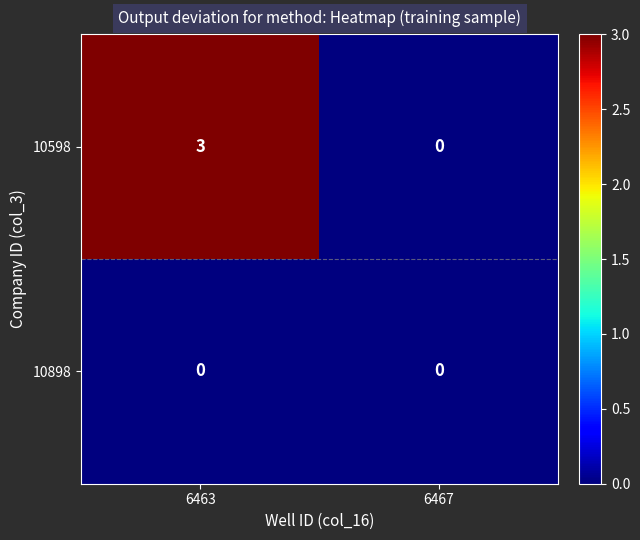

List the series in order of their peak value, lowest first.

10898, 10598